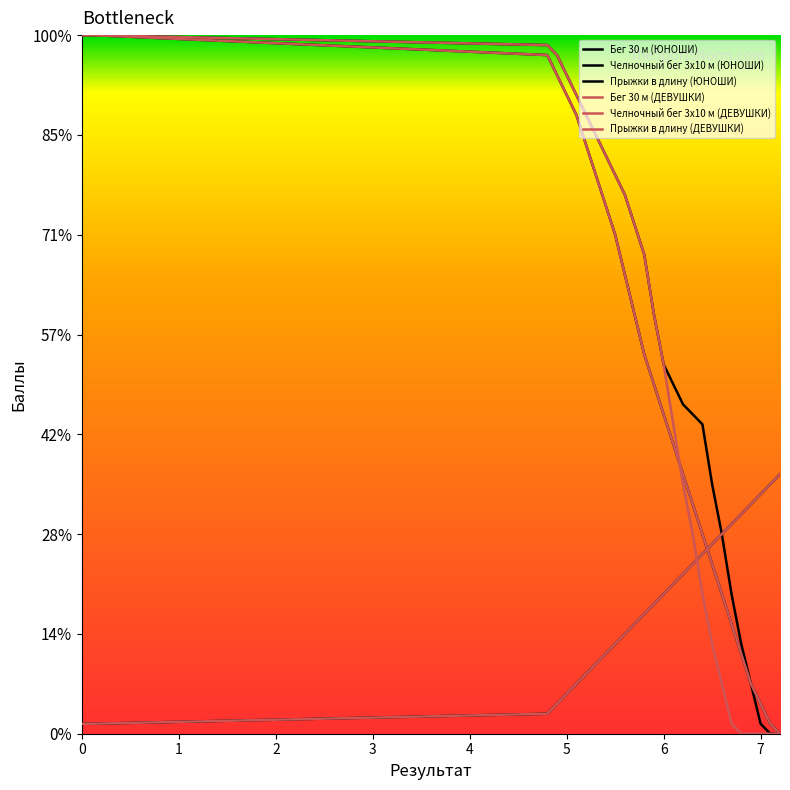

Does the chart display data point markers on the line(s)?

No